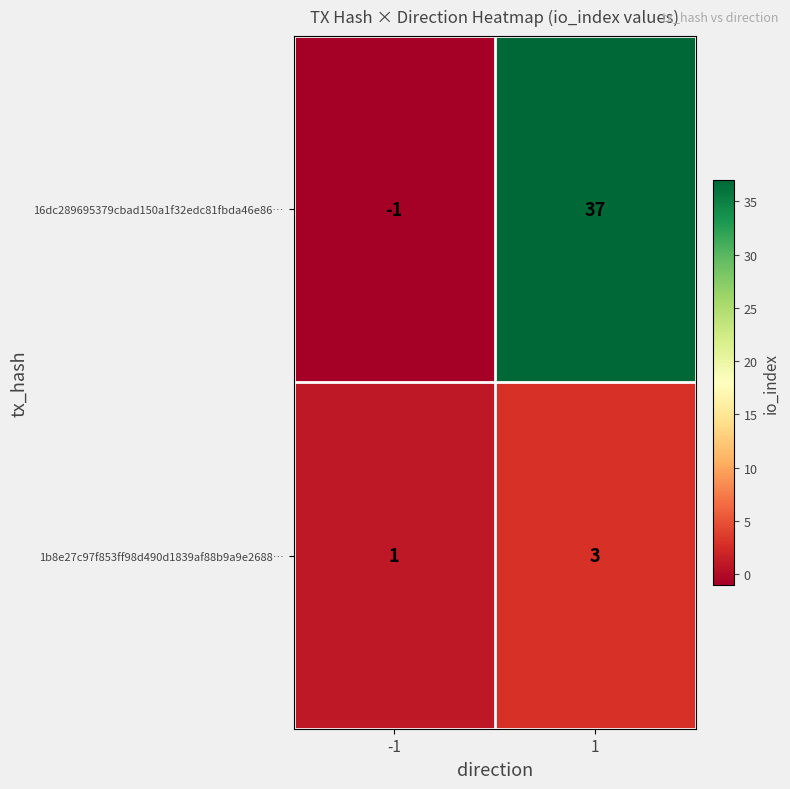

What is the approximate value of 1b8e27c97f853ff98d490d1839af88b9a9e2688… at 1?

3